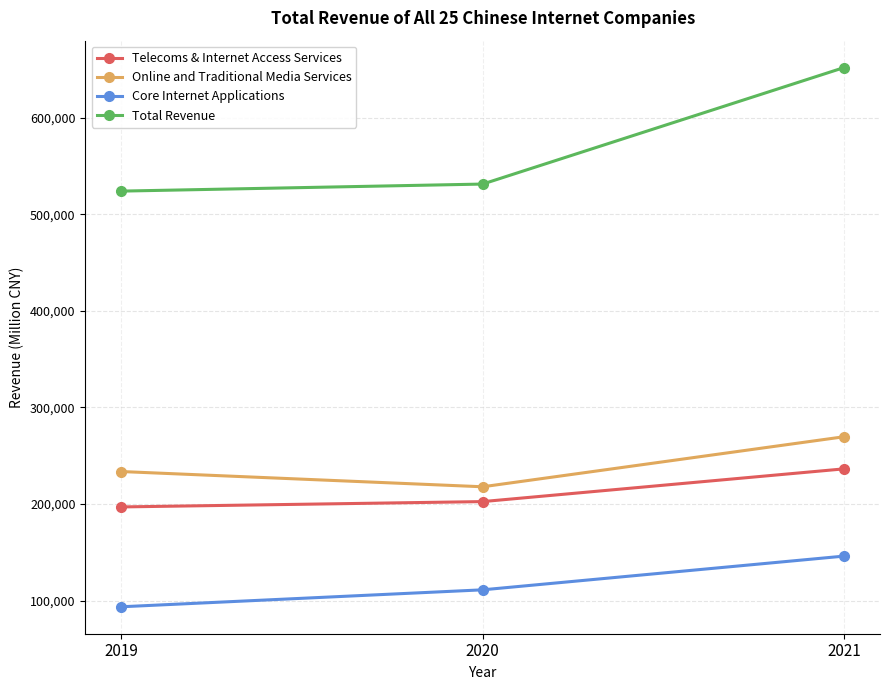

Reading right to left, extract all data points from this chart.

Telecoms & Internet Access Services: 2021=236411	2020=202509	2019=196979
Online and Traditional Media Services: 2021=269674	2020=217862	2019=233641
Core Internet Applications: 2021=146020	2020=111100	2019=93550
Total Revenue: 2021=652105	2020=531471	2019=524170